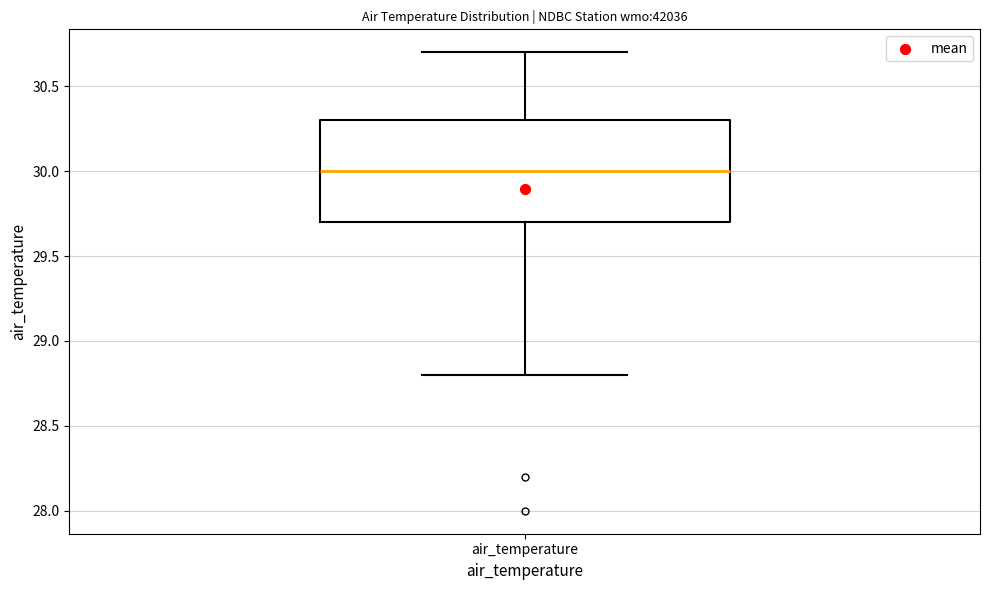

Transcribe this box plot: give where the median line is, the range the box spans, and where the two whiskers end, as read against the y-axis. The values are not printed on the chart, so give them approximately, as read against the axis.

median 30.0, box 29.7 to 30.3, whiskers 28.8 to 30.7